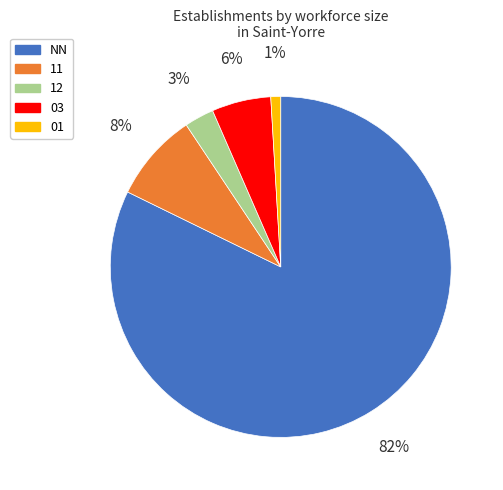

To the nearest percent, what is the average slice percentage?

20%